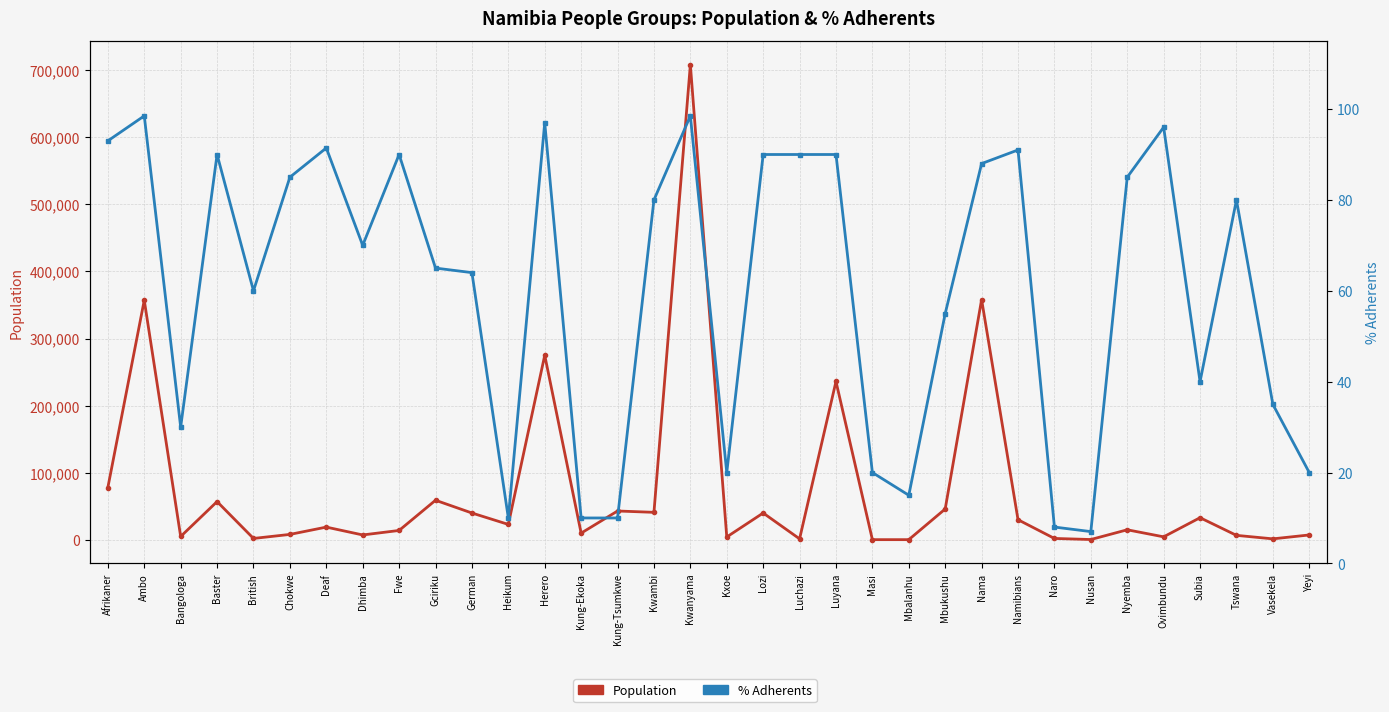

What are all the series names shown in the legend?

Population, % Adherents